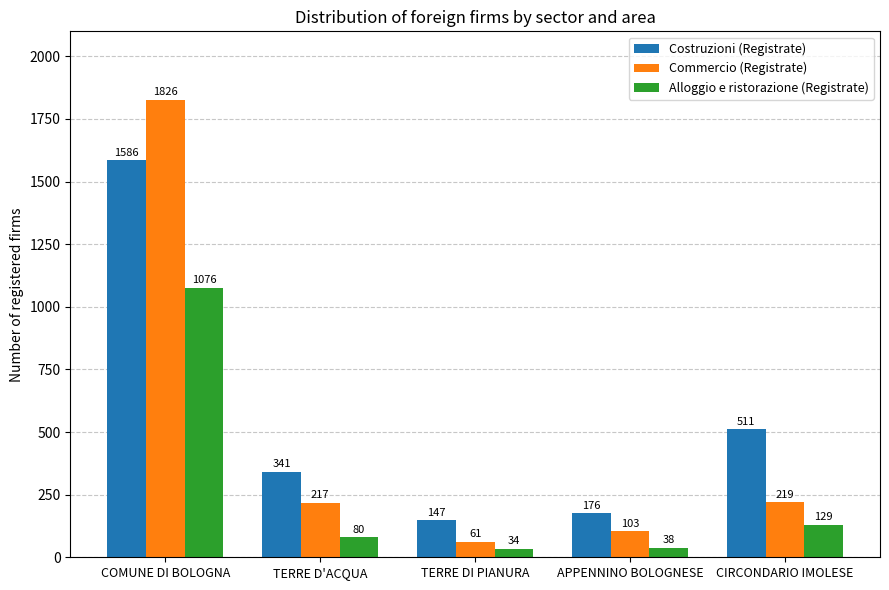

How many data points does each series have?

5